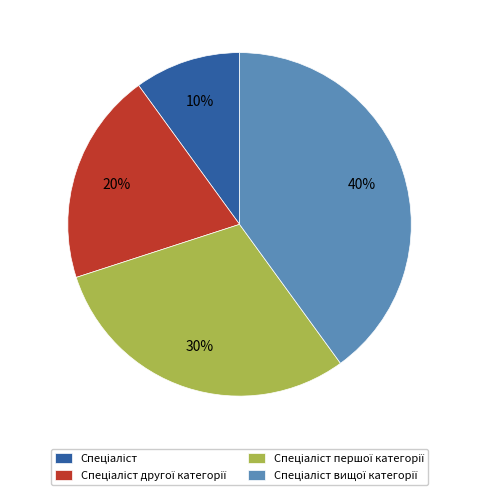

To the nearest percent, what is the difference between the largest and smallest slice percentages?

30%